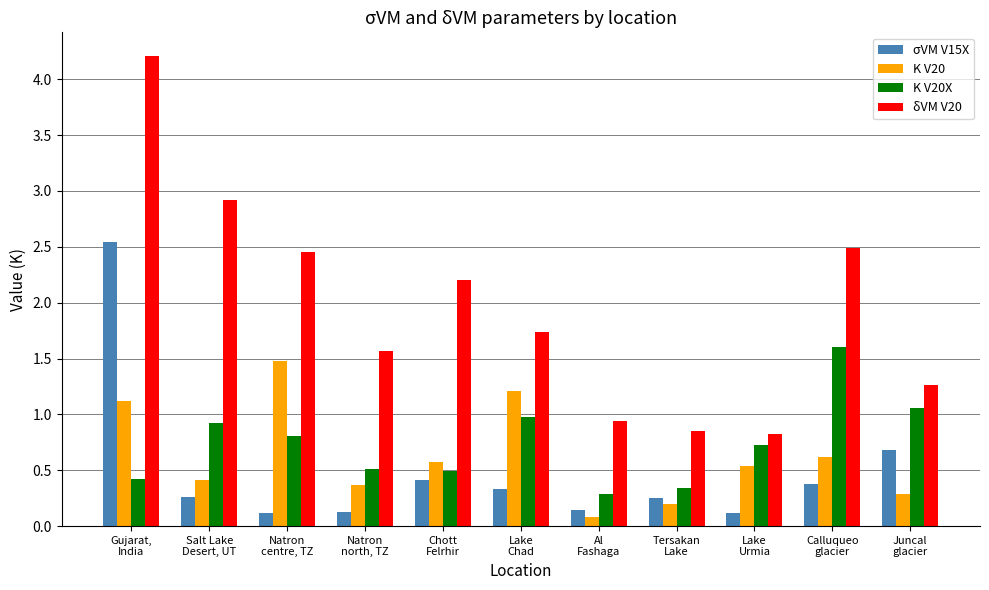

At how many categories does at least one series exceed 0?

11